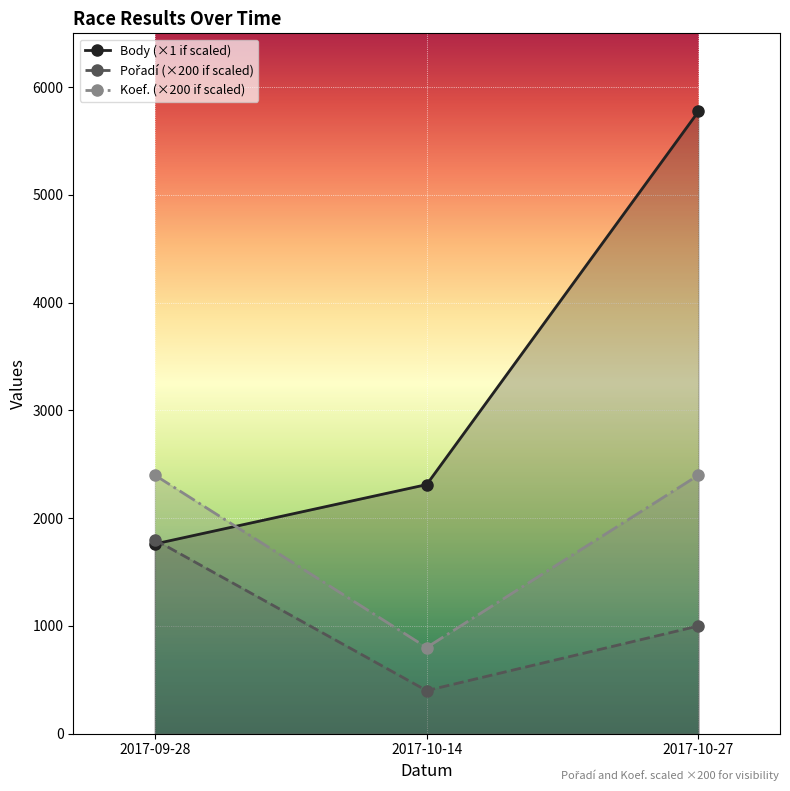

What is the highest value of the Body series?

5775